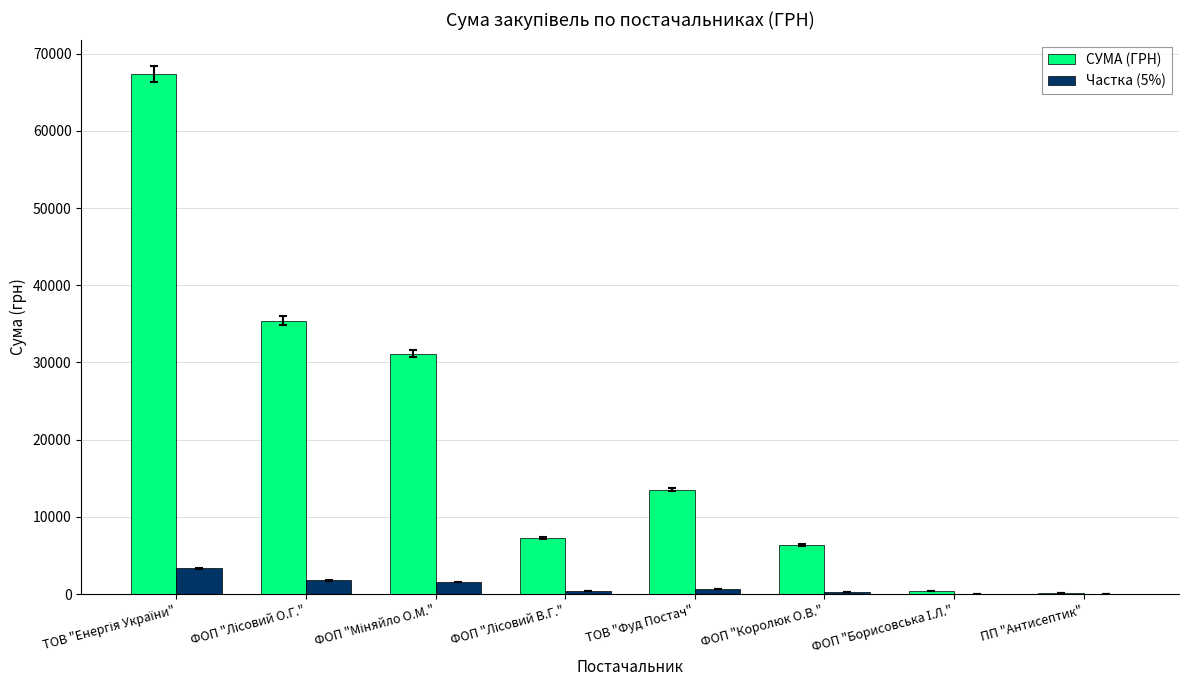

The СУМА (ГРН) series shows 9294.3 at ТОВ "Фуд Постач". True or false?

False